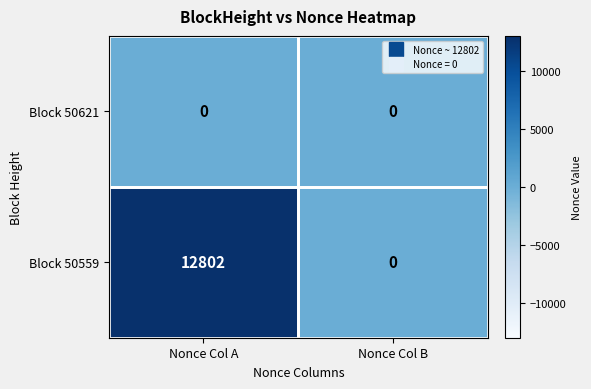

Which series changed the most between Nonce Col A and Nonce Col B?

Block 50559